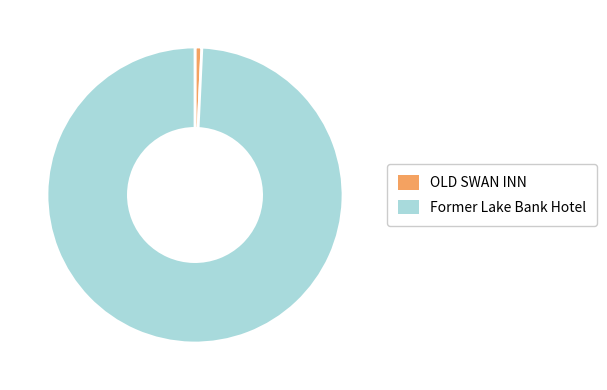

How many segments does this pie chart have?

2